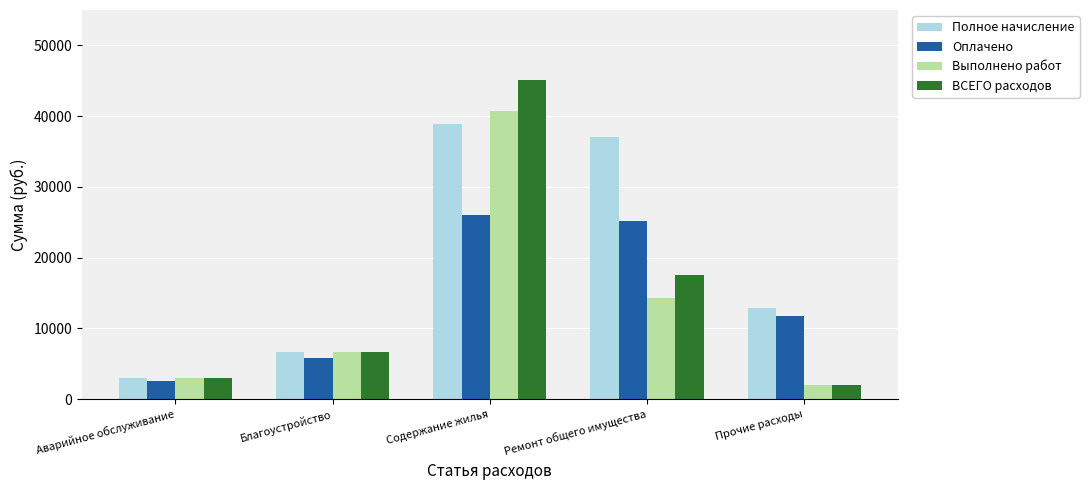

What is the label of the 2nd bar from the right?

Ремонт общего имущества